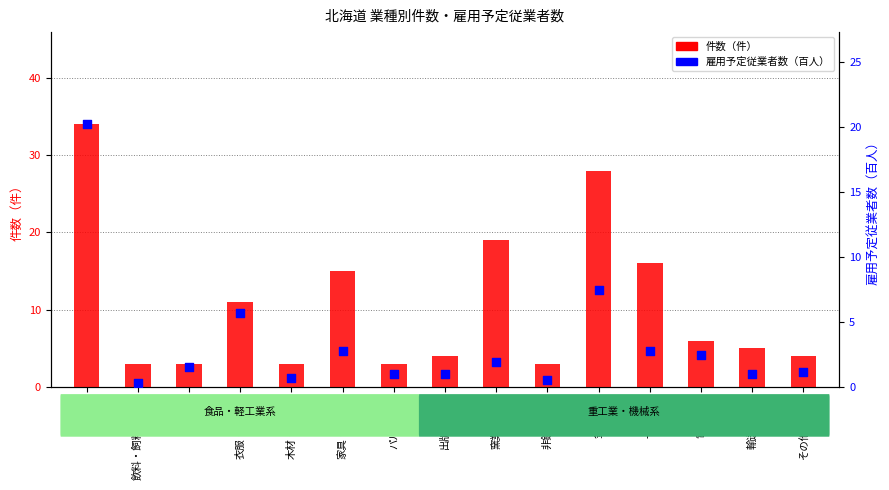

What is the total value across all series at 電気機械?

8.4